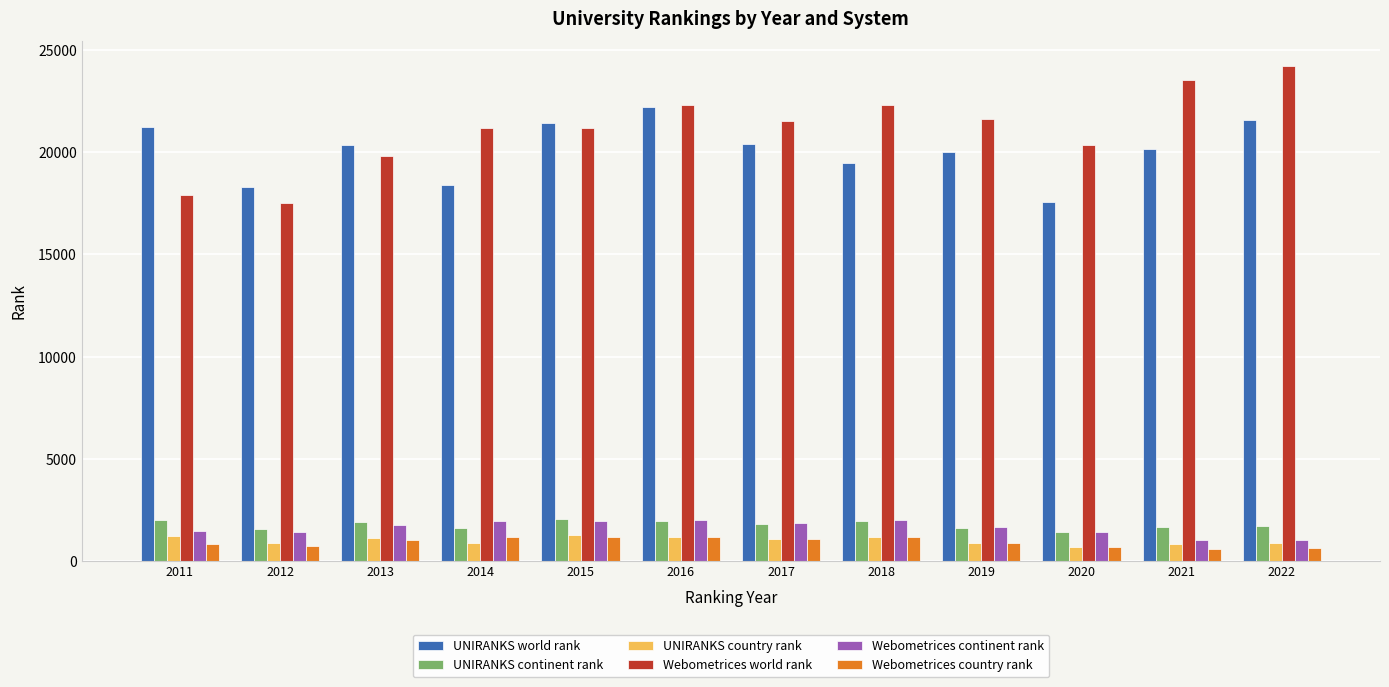

How many data points in UNIRANKS country rank are less than 1052?

6